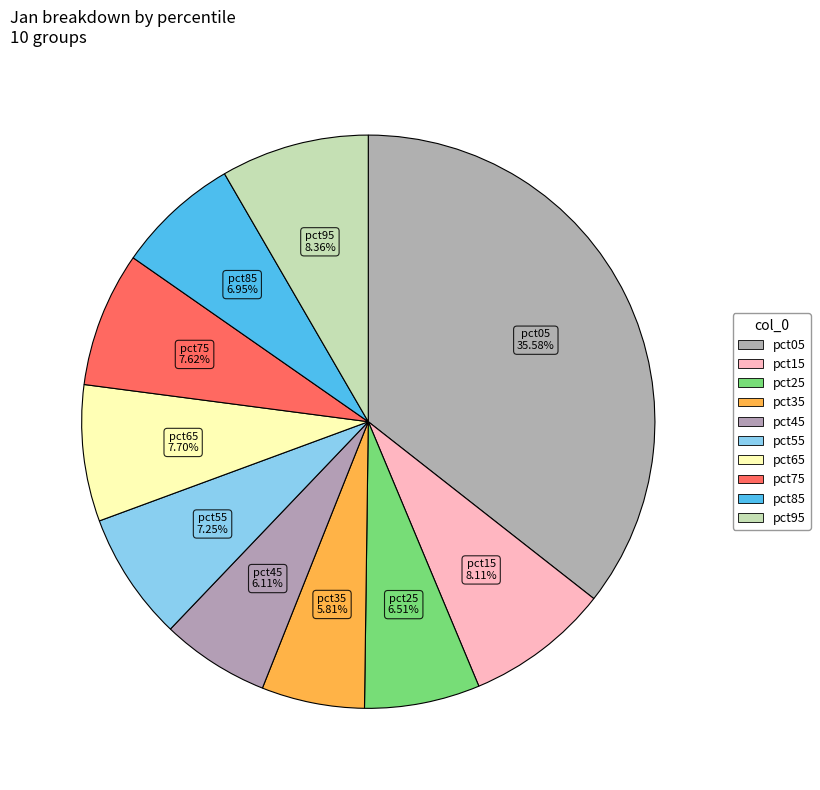

Count the number of slices in the pie.

10